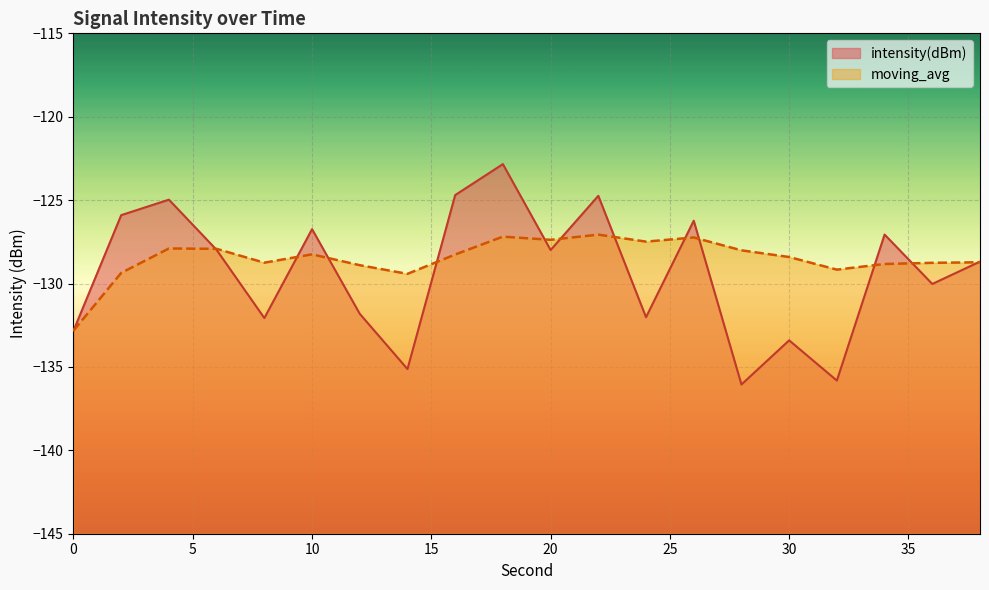

What is the smallest value displayed?

-136.1